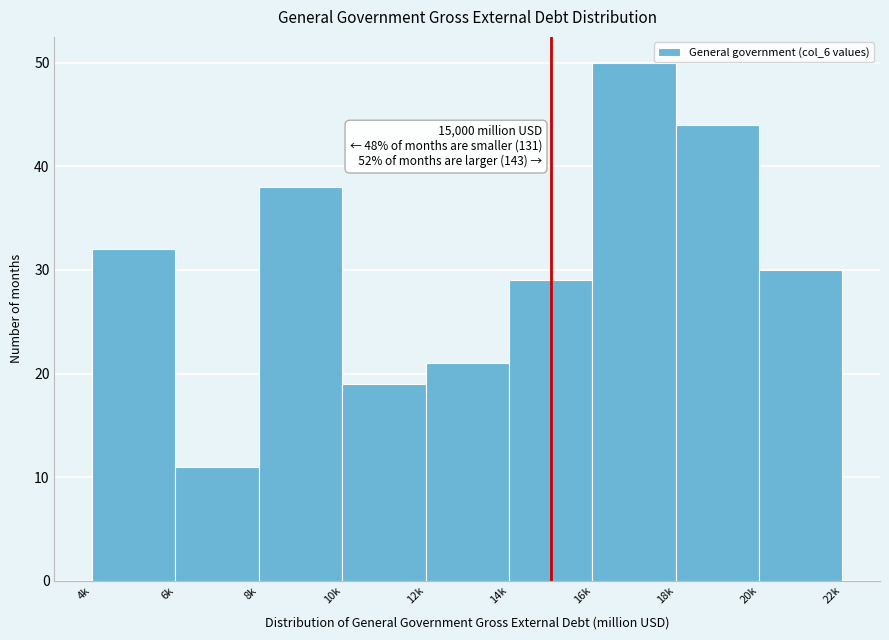

Reading left to right, transcribe all the data shown in this chart.

4k=32	6k=11	8k=38	10k=19	12k=21	14k=29	16k=50	18k=44	20k=30